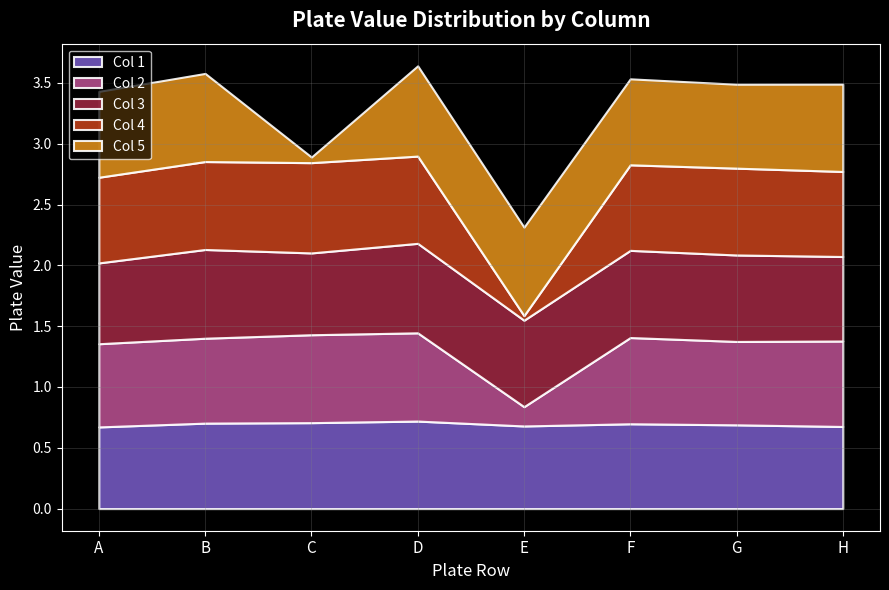

Between which two adjacent categories do Col 1 and Col 2 first intersect?

A and B